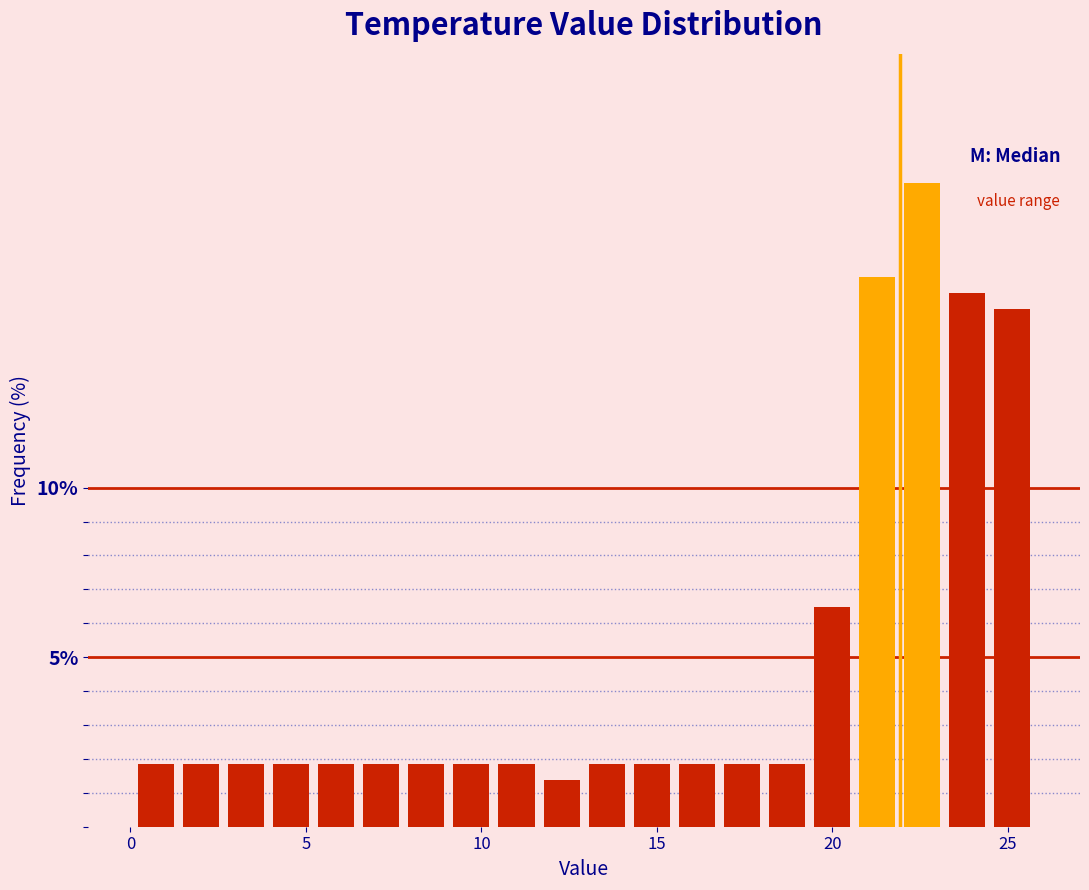

Read against the x-axis, roughly where is the centre of the tallest bar?

22.5